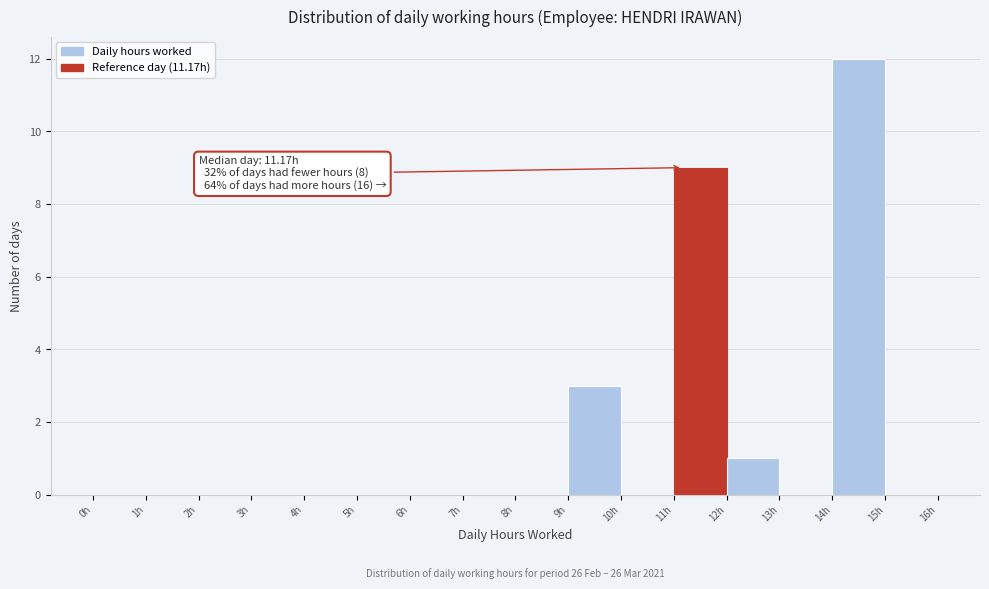

Over which range of the x-axis is the bar tallest?

14 to 15